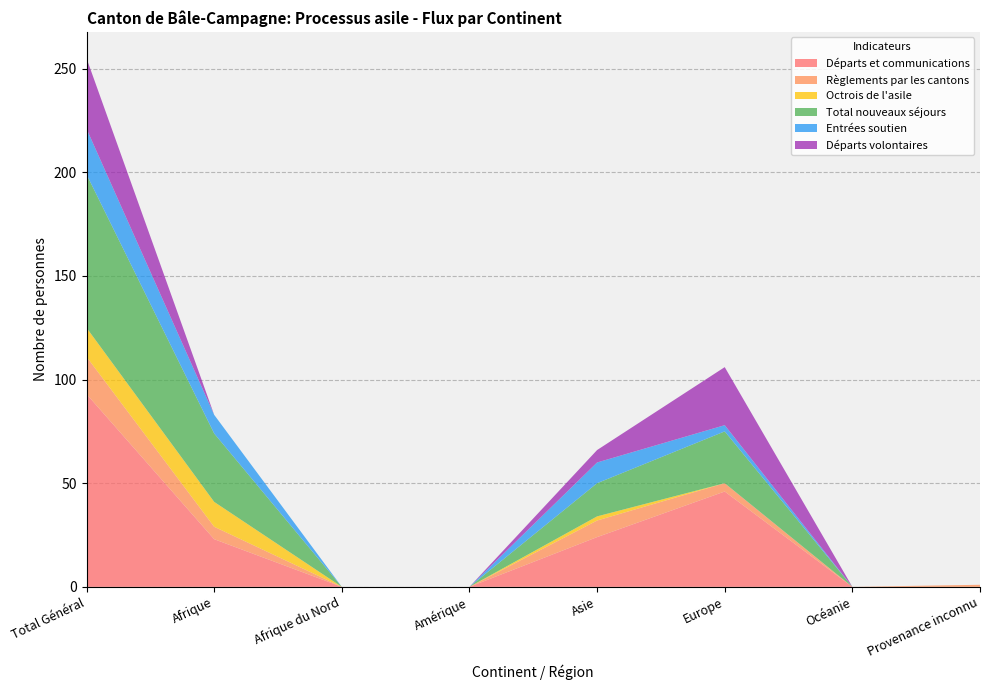

Reading left to right, list all the values displayed in this chart.

Départs et communications: 93	23	0	0	24	46	0	0
Règlements par les cantons: 18	6	0	0	8	4	0	1
Octrois de l'asile: 14	12	0	0	2	0	0	0
Total nouveaux séjours: 74	33	0	0	16	25	0	0
Entrées soutien: 22	9	0	0	10	3	0	0
Départs volontaires: 34	0	0	0	6	28	0	0